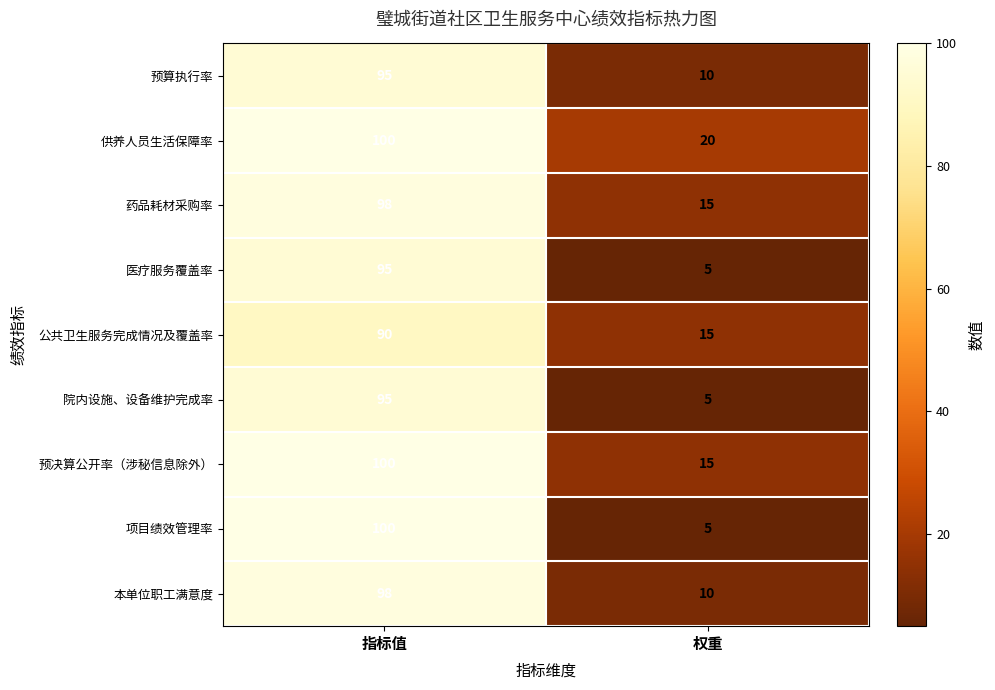

The value of 药品耗材采购率 at 指标值 is 98. True or false?

True